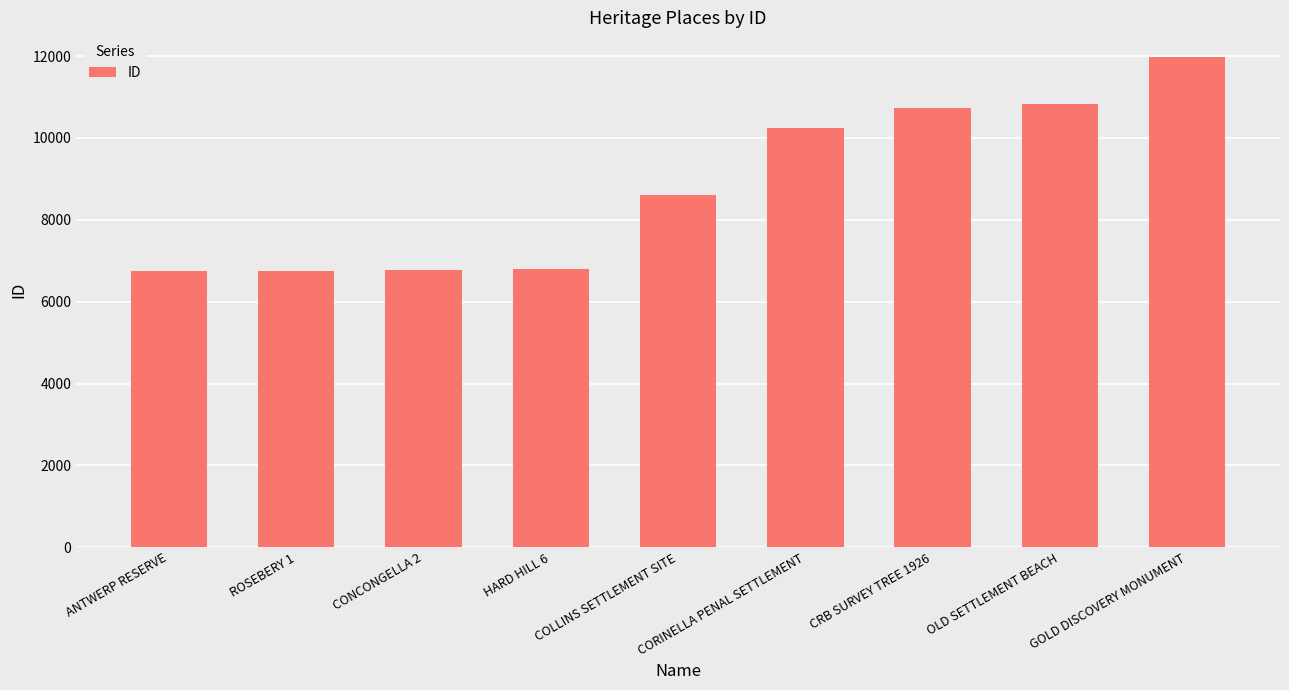

How many data points does each series have?

9